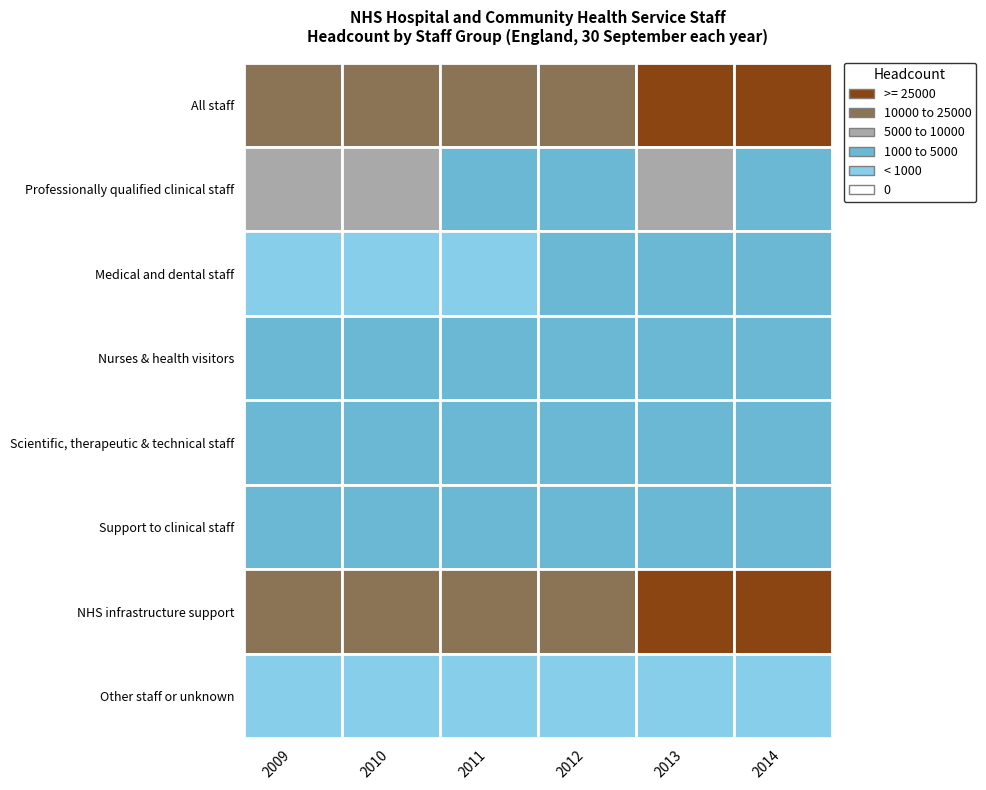

Reading left to right, transcribe all the data shown in this chart.

2009: 0=24058	1=5369	2=813	3=2074	4=2482	5=3262	6=15278	7=168
2010: 0=23738	1=5255	2=893	3=2003	4=2358	5=3212	6=15160	7=125
2011: 0=21825	1=4876	2=957	3=1730	4=2188	5=3257	6=13630	7=78
2012: 0=21229	1=4730	2=1025	3=1533	4=2171	5=3218	6=13208	7=93
2013: 0=38762	1=5254	2=1101	3=1730	4=2424	5=3420	6=30011	7=127
2014: 0=38090	1=4830	2=1128	3=1575	4=2131	5=3543	6=29633	7=129